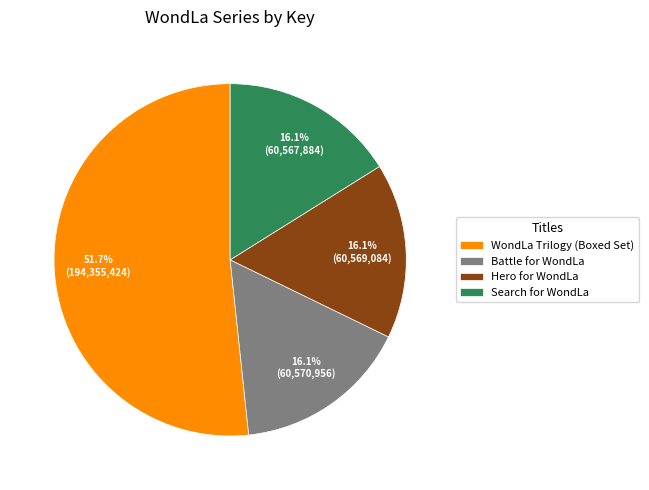

True or false: WondLa Trilogy (Boxed Set) accounts for 52% of the total.

True